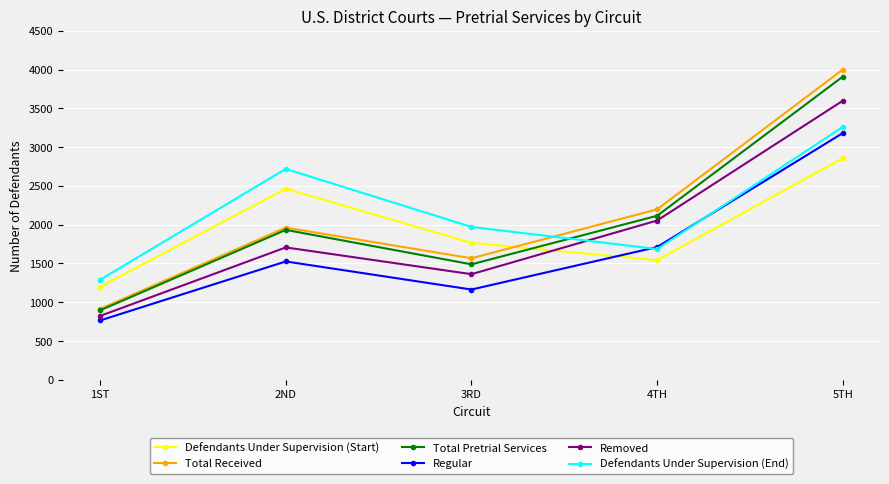

What position from the left is 2ND?

2